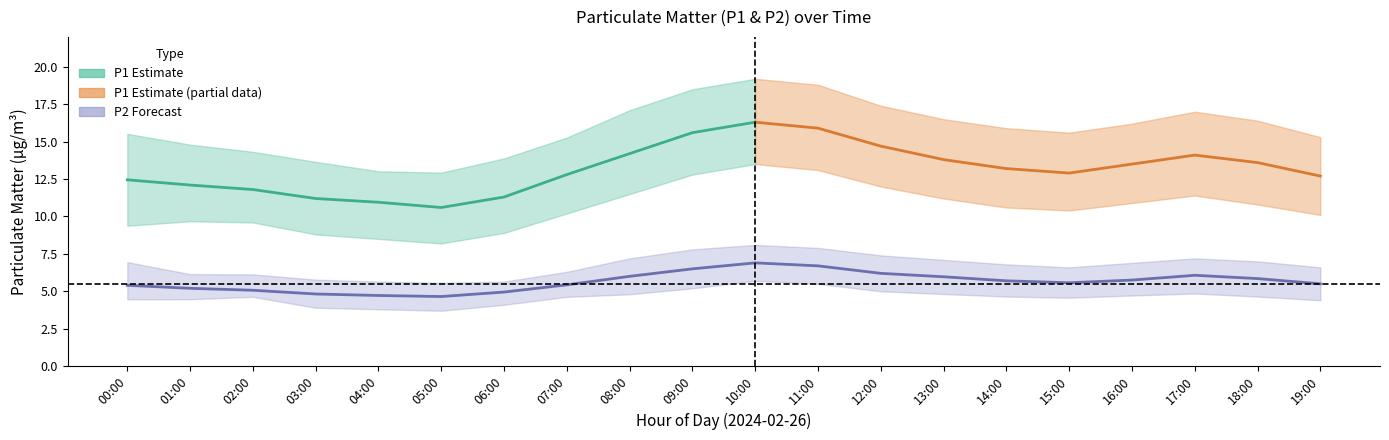

Where does the P2_mean series first go above 5?

00:00